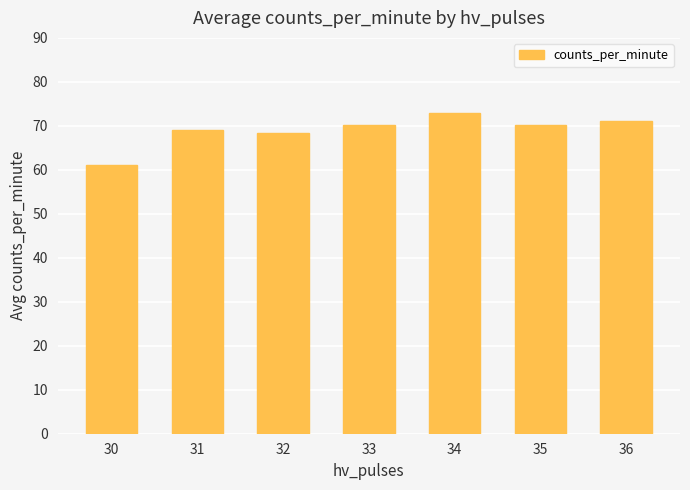

What is the value of the 7th bar from the left?

71.0